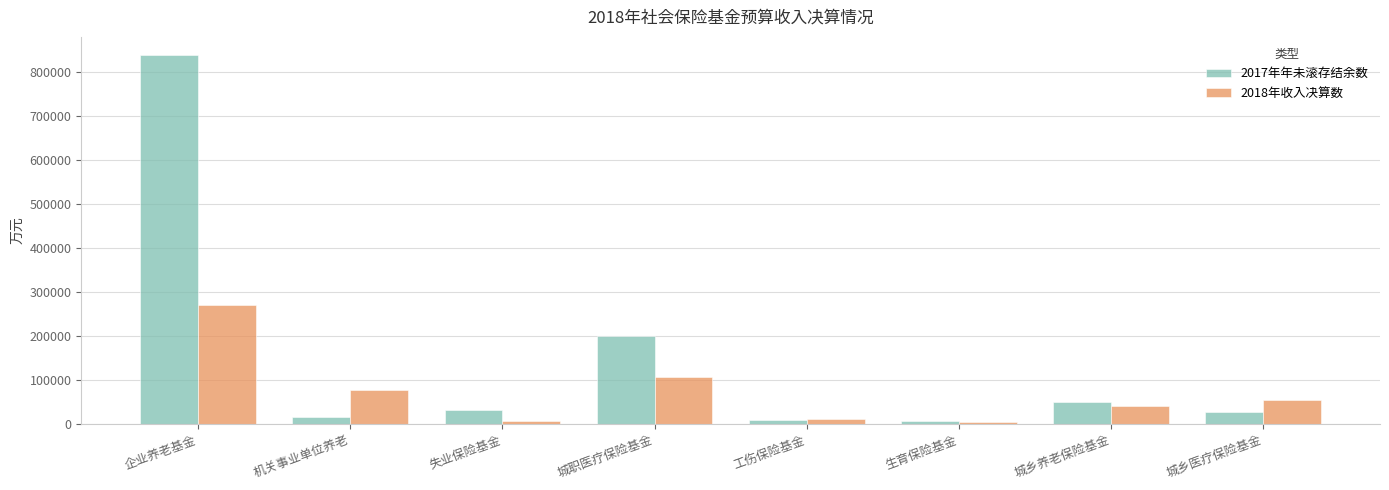

How many series are shown in this chart?

2